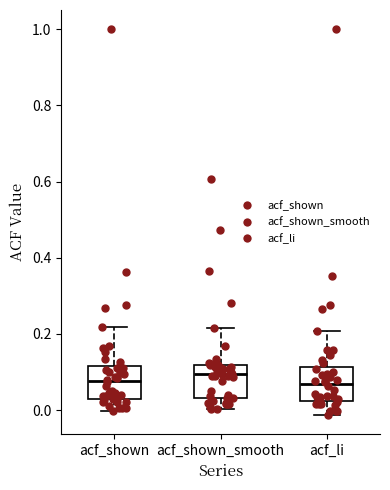

Reading left to right, read every box against the y-axis: the position of its median line, the range the box covers, and the ends of its whiskers. The values are not printed on the chart, so give them approximately, as read against the axis.

acf_shown: median 0.08, box 0.02 to 0.12, whiskers 0.00 to 0.22
acf_shown_smooth: median 0.10, box 0.04 to 0.12, whiskers 0.00 to 0.22
acf_li: median 0.06, box 0.02 to 0.12, whiskers -0.02 to 0.20